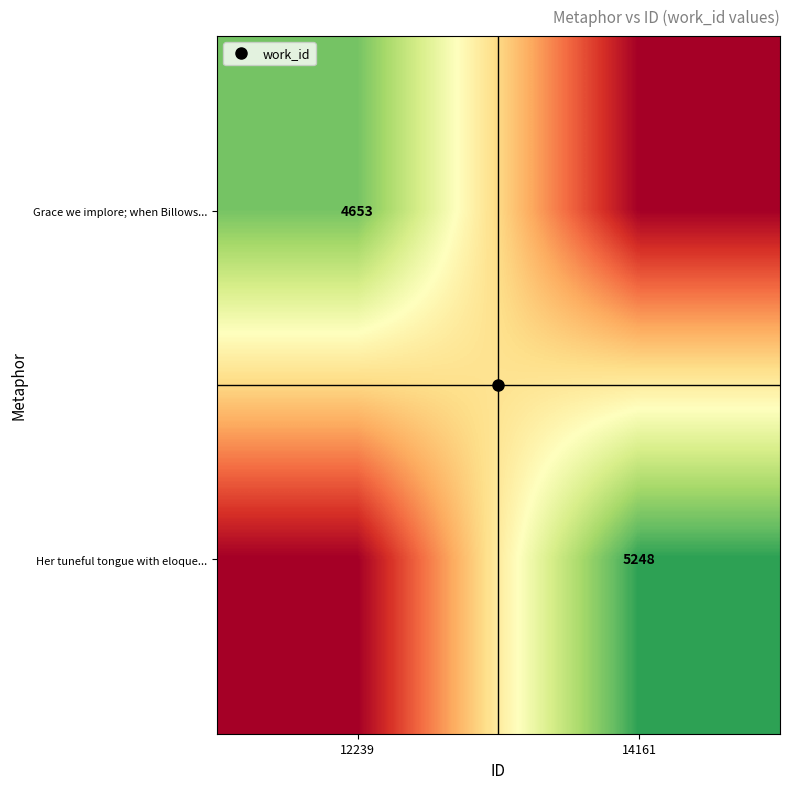

The Her tuneful tongue with eloque... series shows 2417 at 14161. True or false?

False